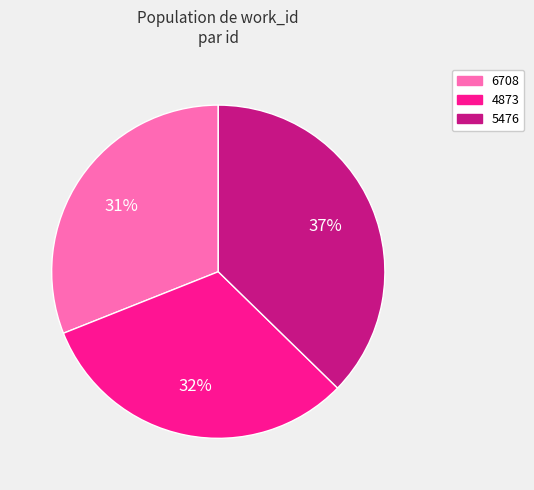

Combined, do 4873 and 5476 account for over 50%?

Yes